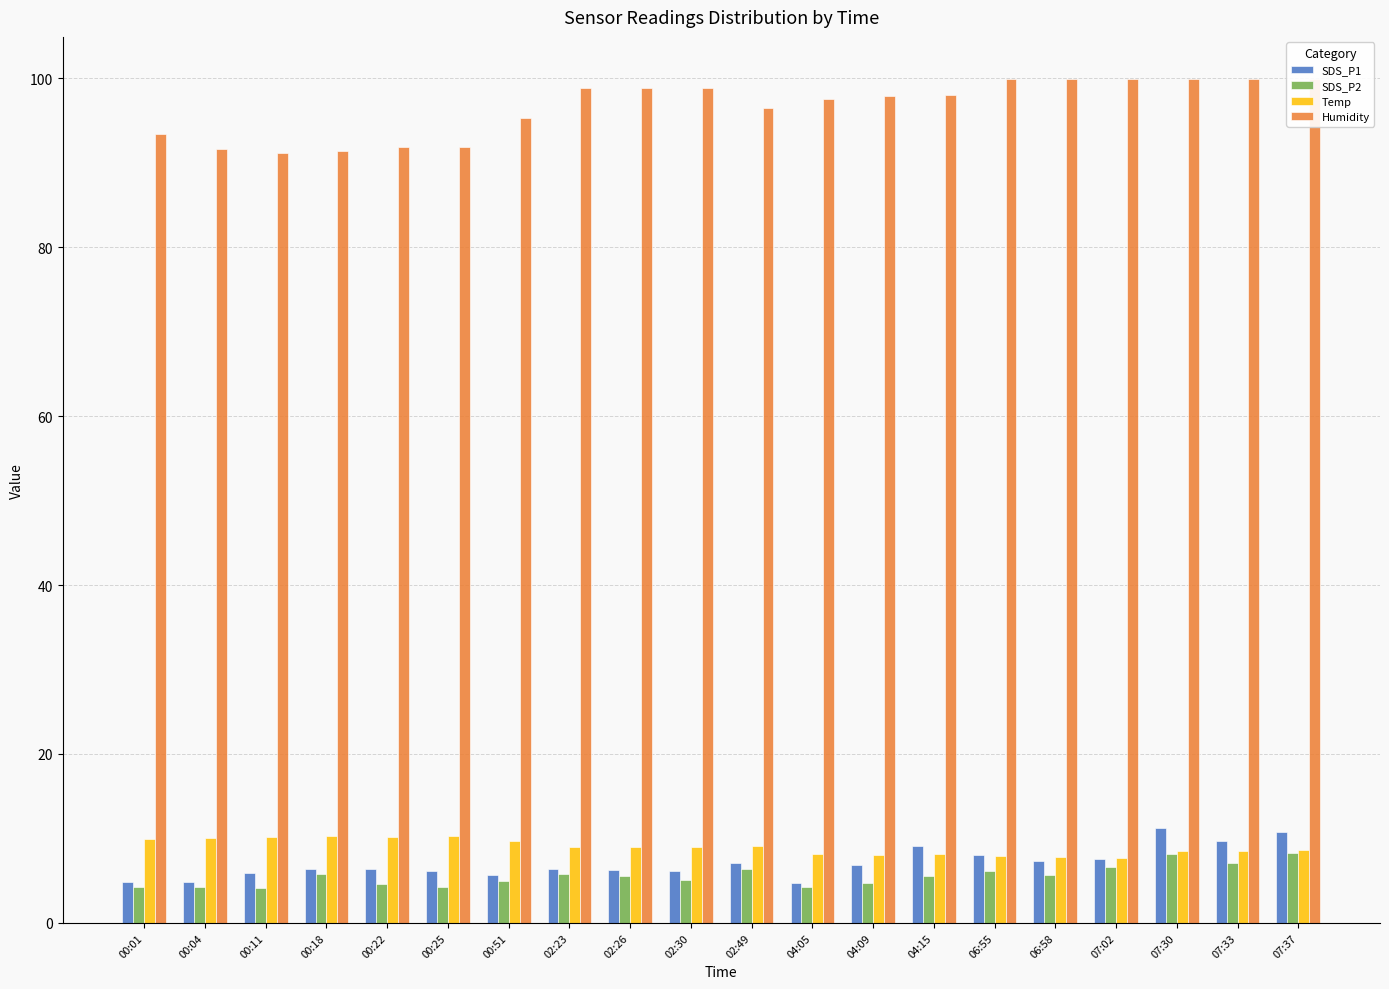

Where is SDS_P2 nearest to the value 6?

06:55